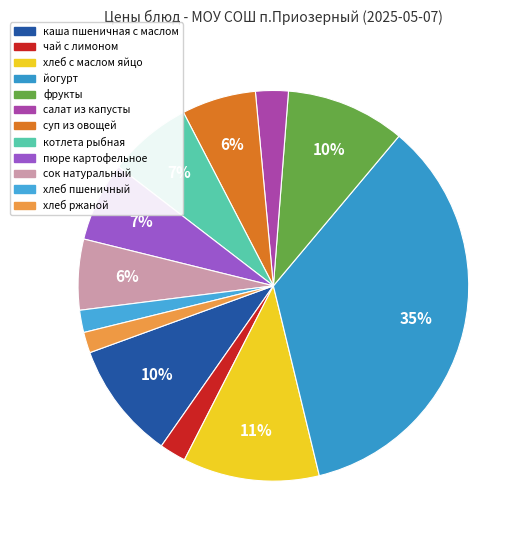

What is the change in value from салат из капусты to котлета рыбная?

+5.8